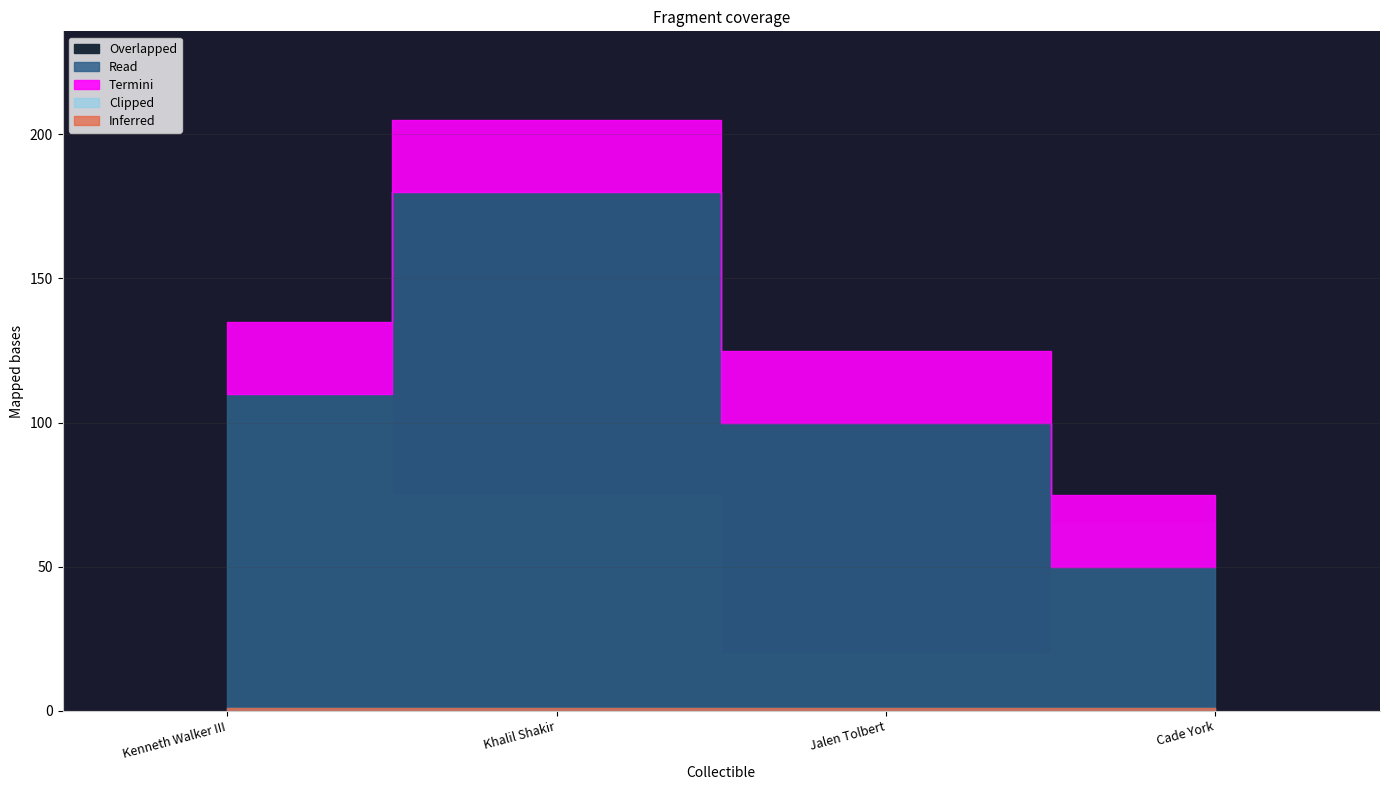

True or false: Termini and Clipped intersect in this chart.

False